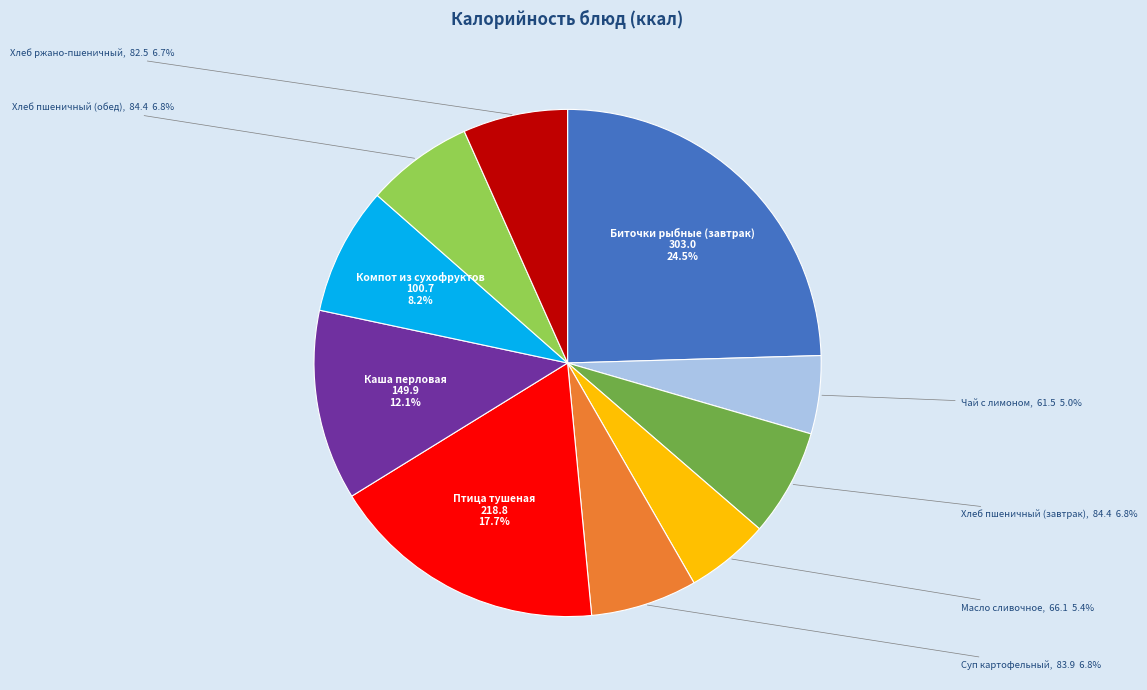

To the nearest percent, what portion does Хлеб пшеничный (обед) represent?

7%